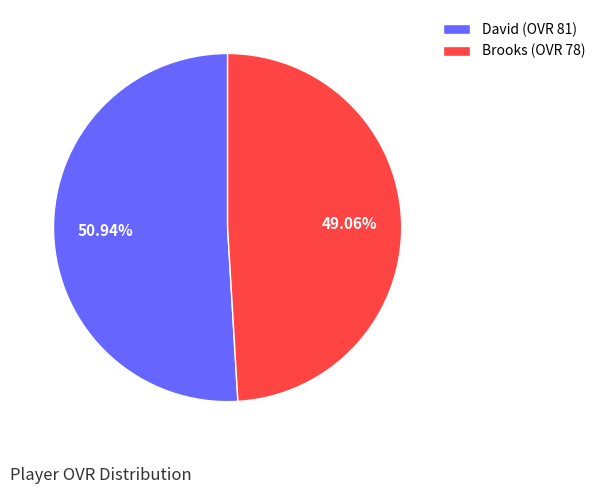

The Brooks slice represents 41% of the pie. True or false?

False